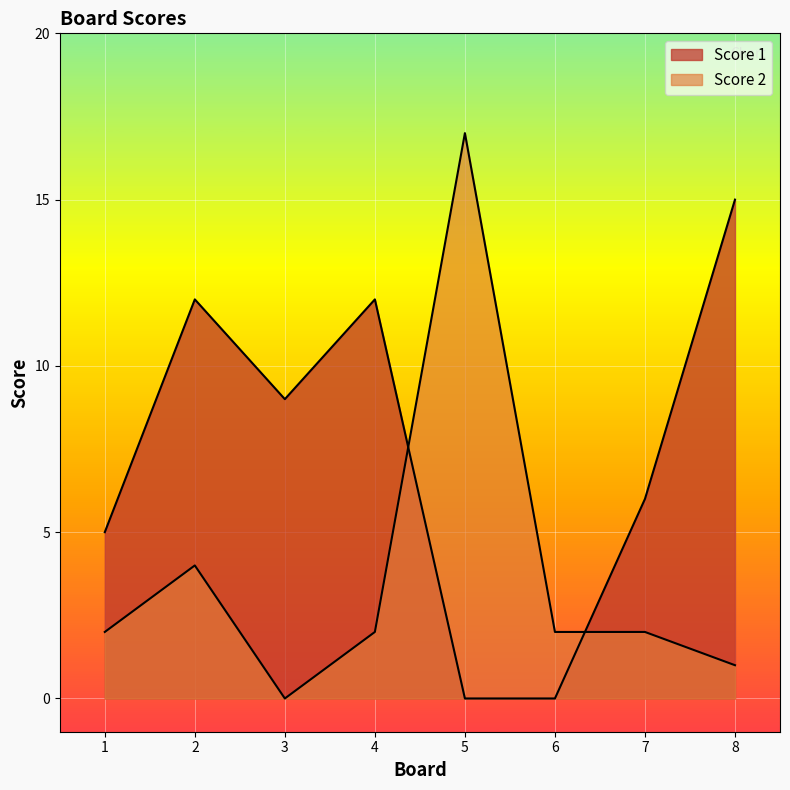

What is the value of the Score 2 point at the 4th from the left?

2